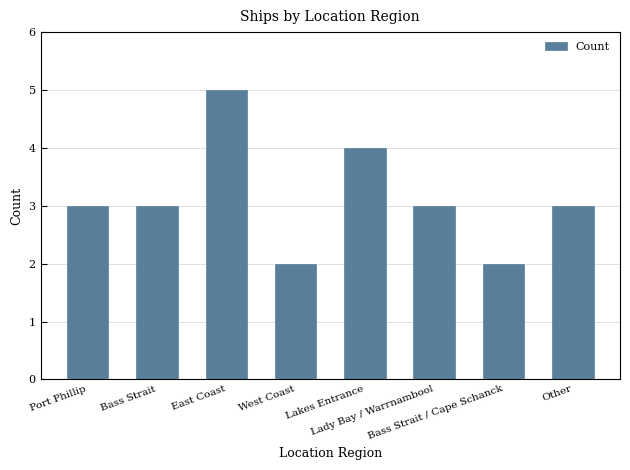

Reading left to right, transcribe all the data shown in this chart.

Port Phillip=3	Bass Strait=3	East Coast=5	West Coast=2	Lakes Entrance=4	Lady Bay / Warrnambool=3	Bass Strait / Cape Schanck=2	Other=3